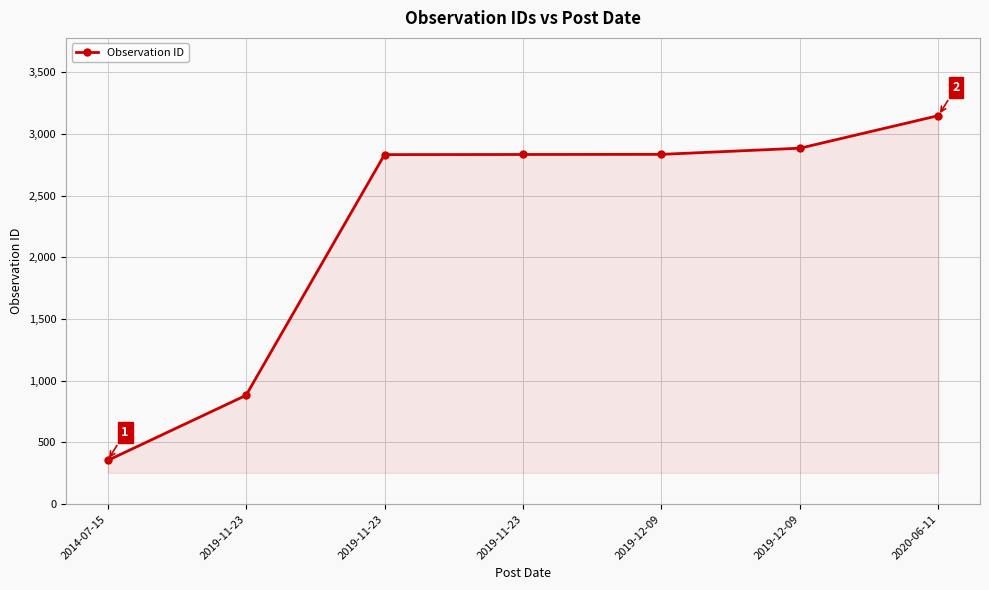

How many lines are shown in the chart?

1